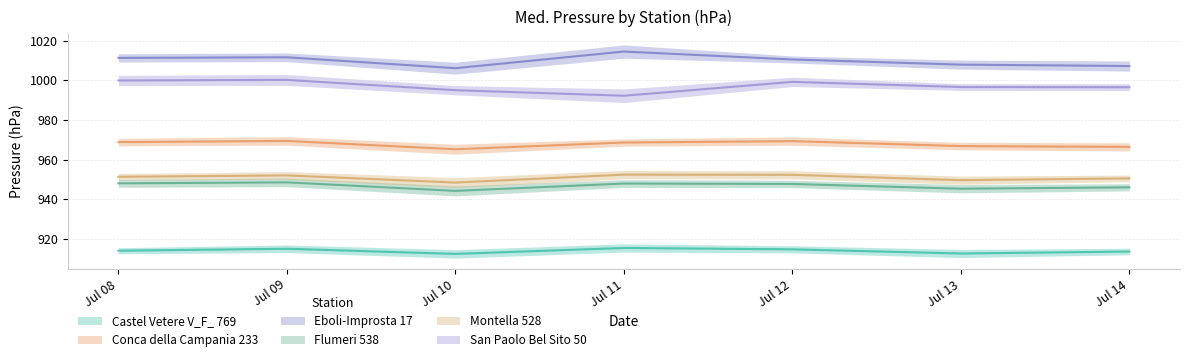

The value of Castel Vetere V_F_ 769 at Jul 08 is 914.0. True or false?

True